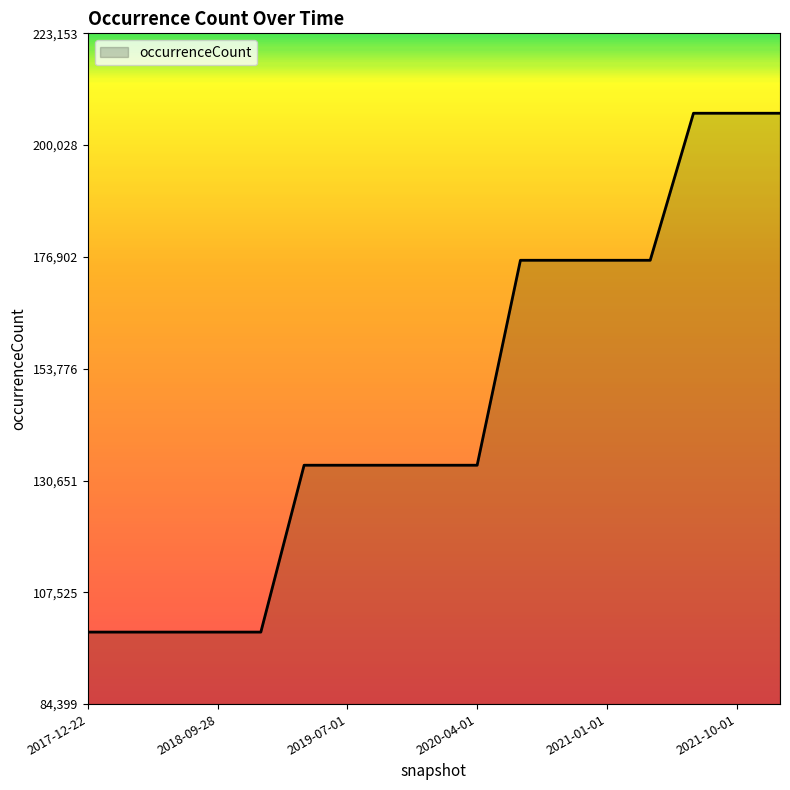

What is the smallest value displayed?

99294